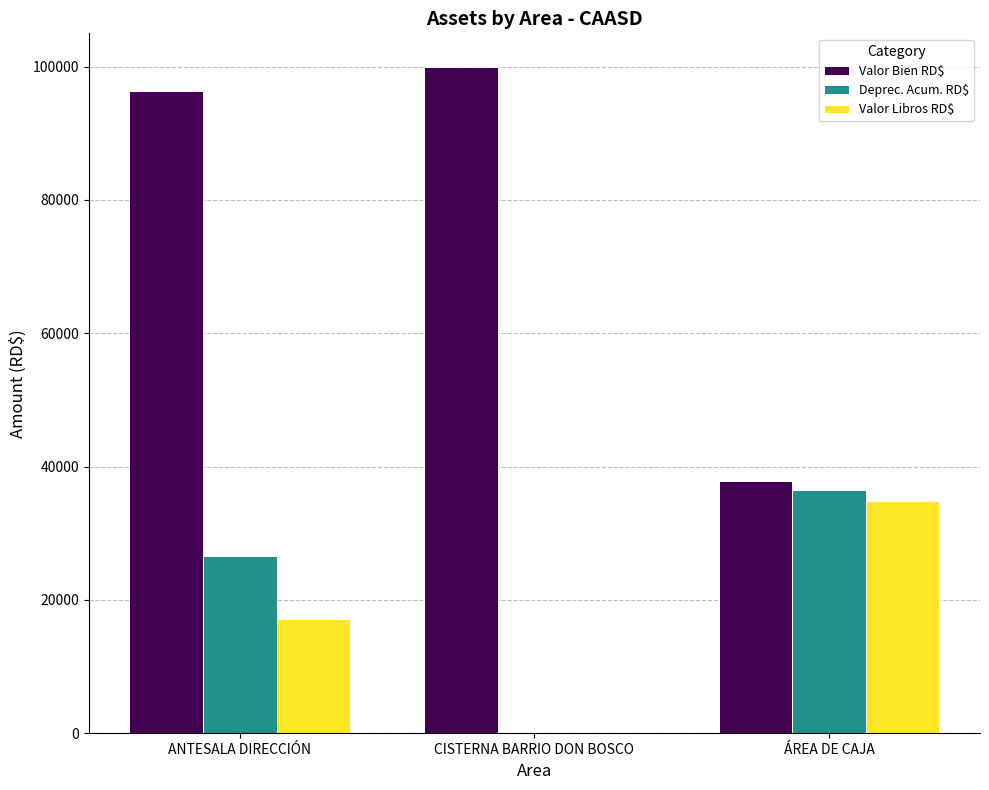

The value of Valor Libros RD$ at CISTERNA BARRIO DON BOSCO is 14426.5. True or false?

False